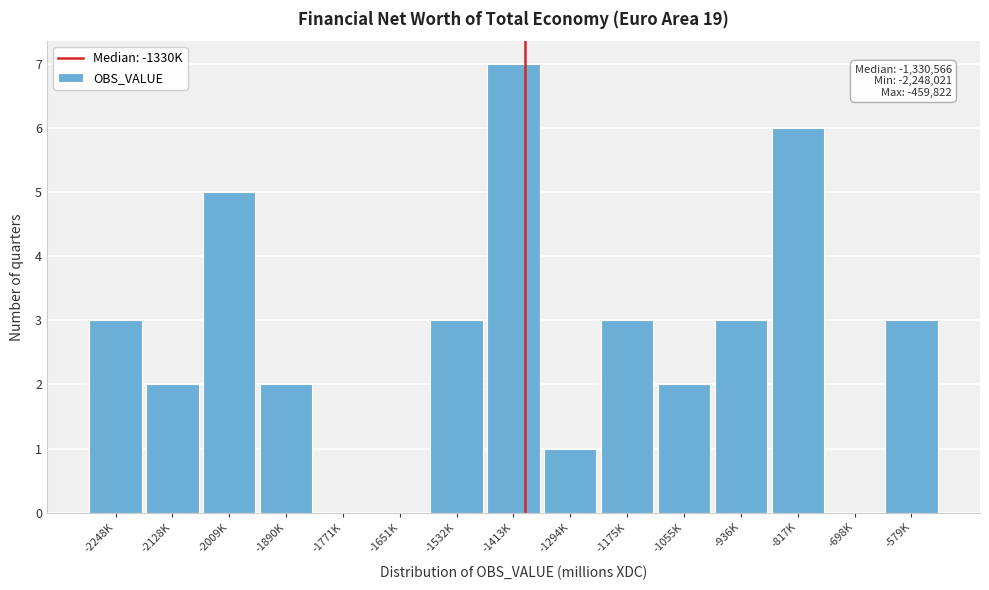

Reading left to right, extract all data points from this chart.

-2248K=3	-2128K=2	-2009K=5	-1890K=2	-1771K=0	-1651K=0	-1532K=3	-1413K=7	-1294K=1	-1175K=3	-1055K=2	-936K=3	-817K=6	-698K=0	-579K=3